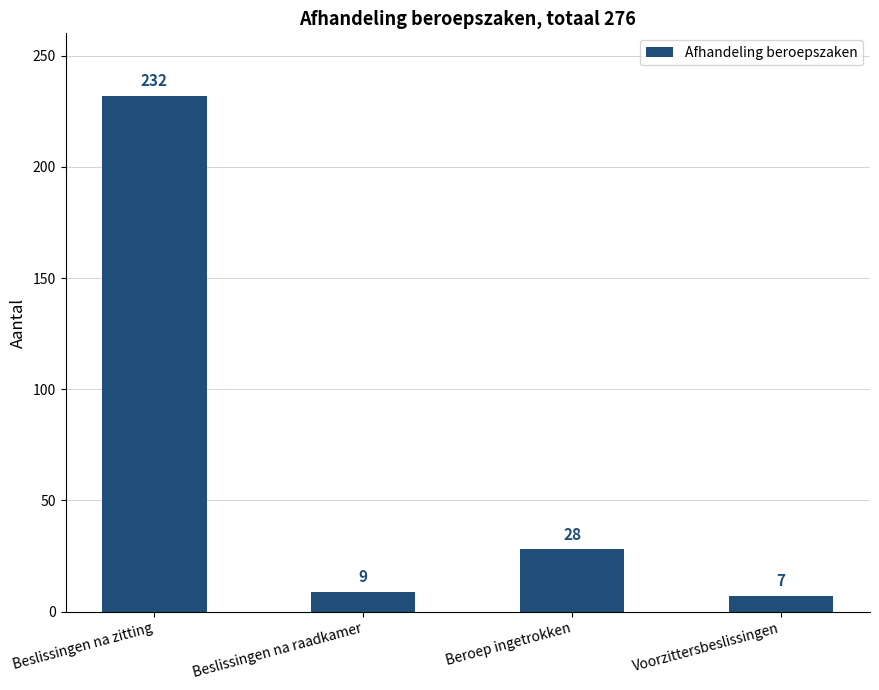

What is the average value?

69